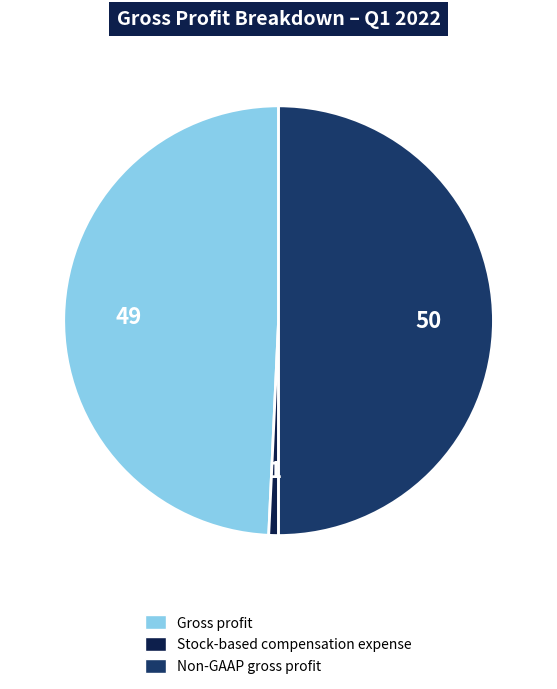

Rank the categories by value from highest to lowest.

Non-GAAP gross profit, Gross profit, Stock-based compensation expense